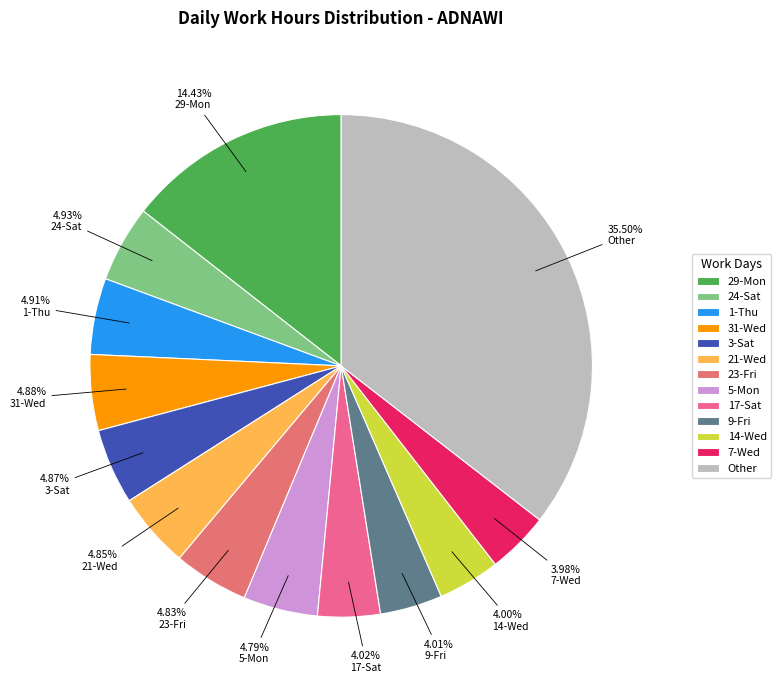

What percentage is the 1-Thu slice, to the nearest percent?

5%